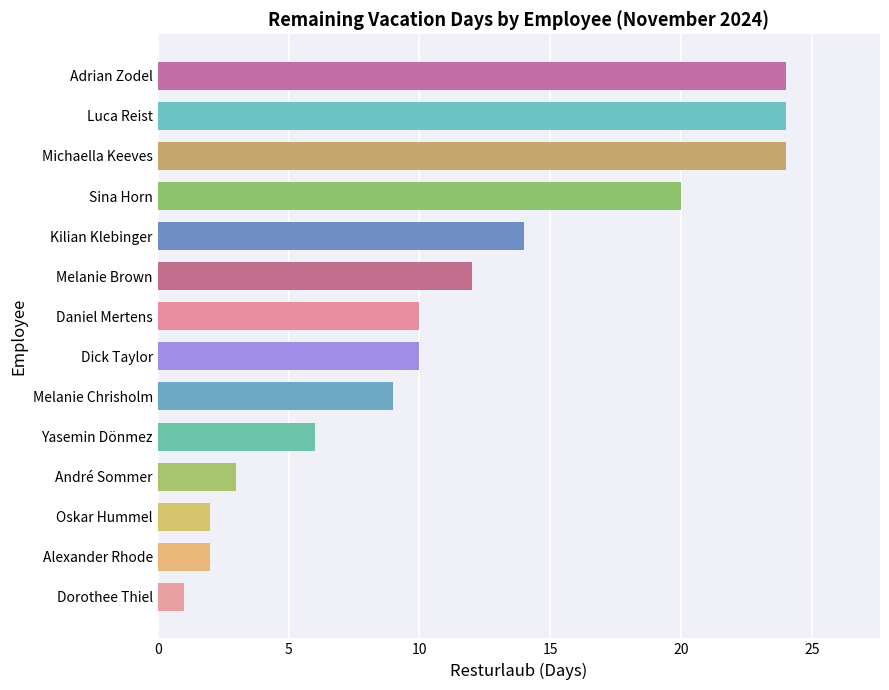

True or false: the data shows 1 at Dorothee Thiel.

True